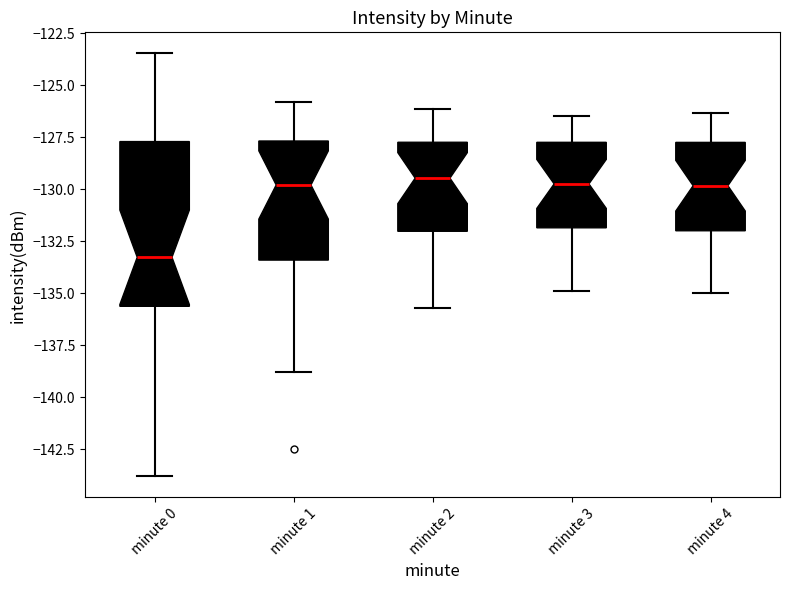

Where does the lower whisker of the box for minute 4 end on the y-axis? The values are not printed on the chart, so give them approximately, as read against the axis.

-135.0